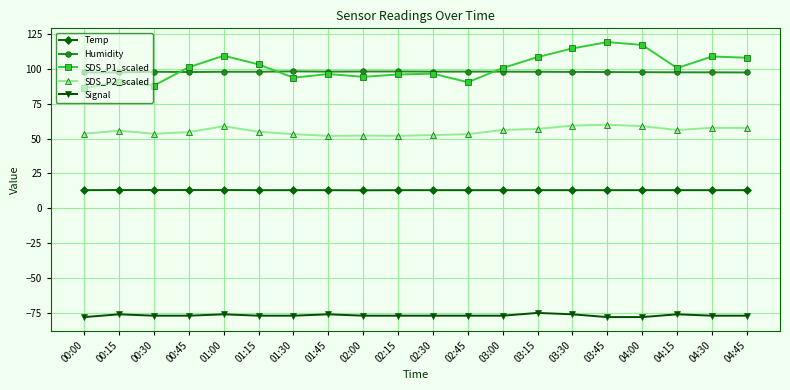

Between 03:00 and 03:15, which series saw the biggest shift?

SDS_P1_scaled